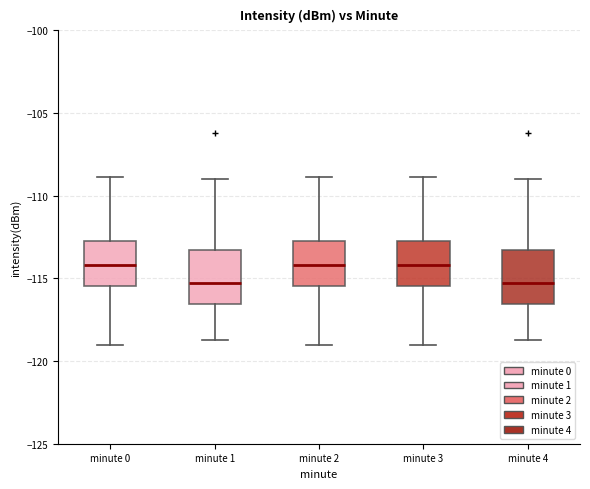

Where is the upper edge of the box for minute 1 on the y-axis? The values are not printed on the chart, so give them approximately, as read against the axis.

-113.5